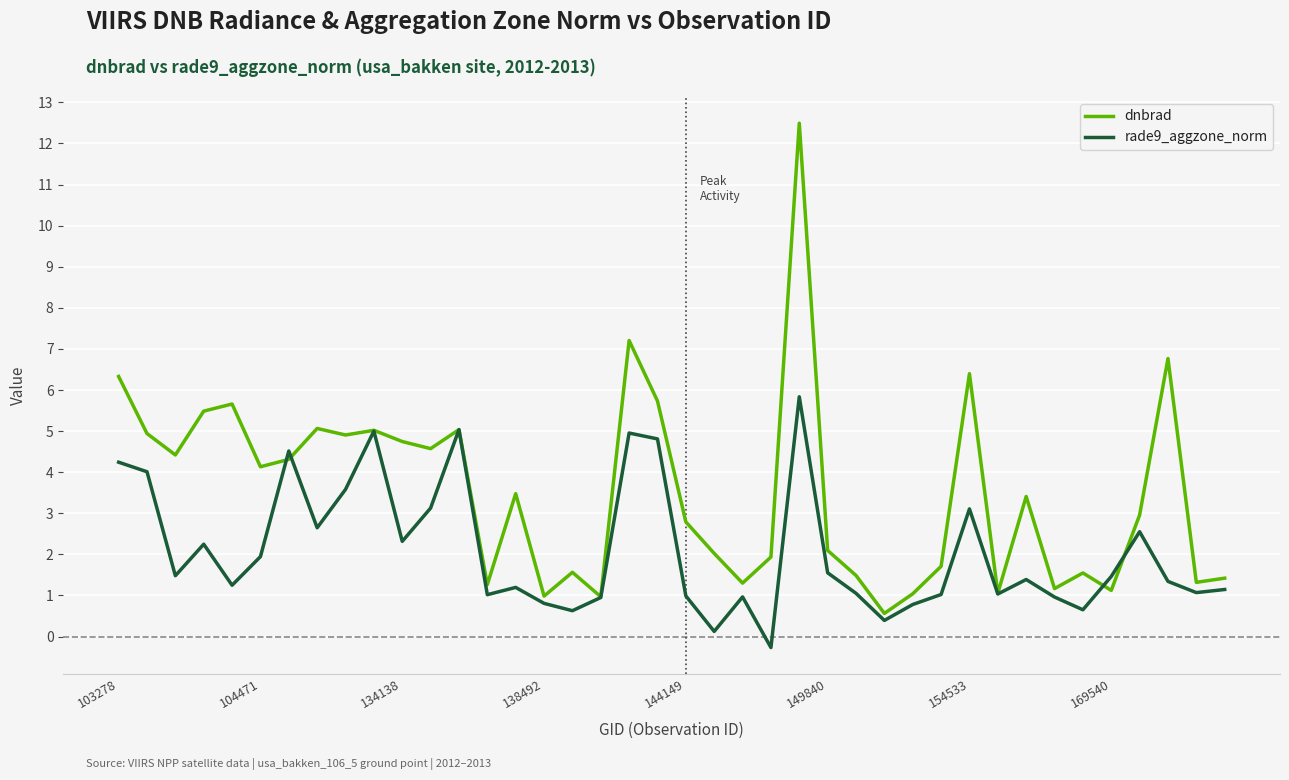

What are all the series names shown in the legend?

dnbrad, rade9_aggzone_norm